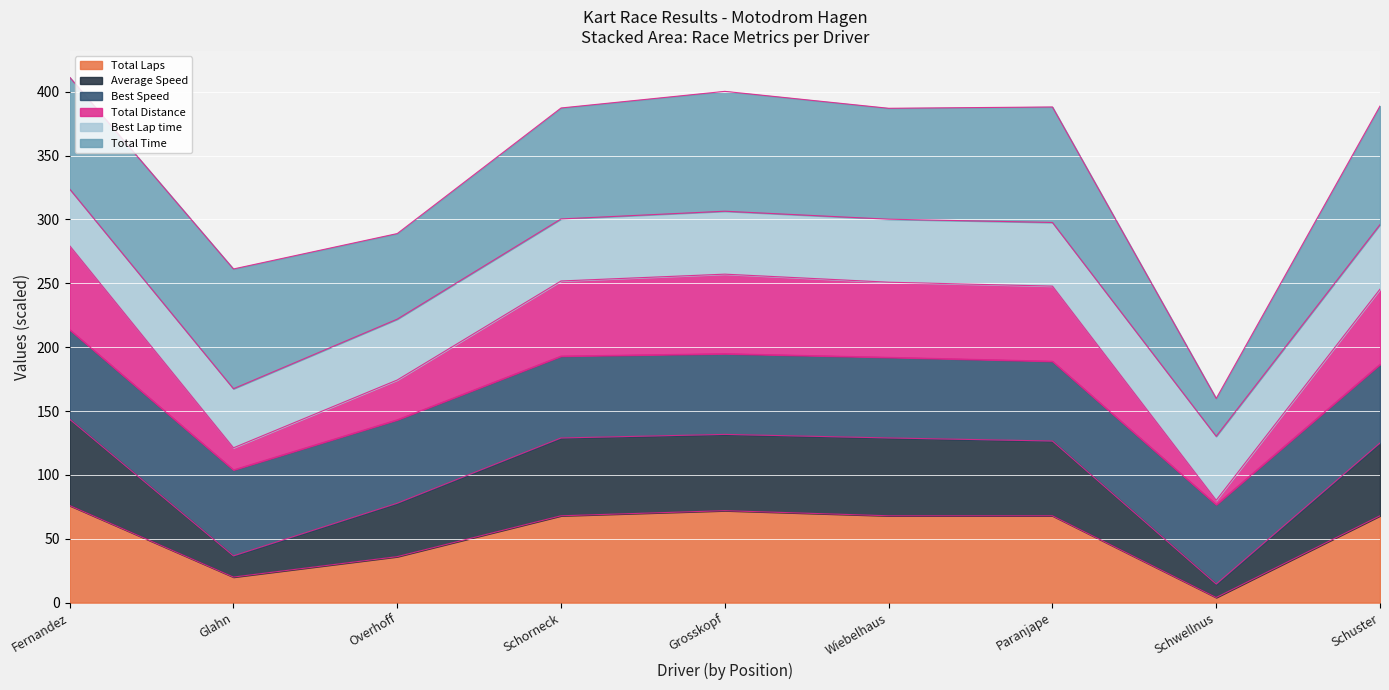

What is the smallest value displayed?

4.0